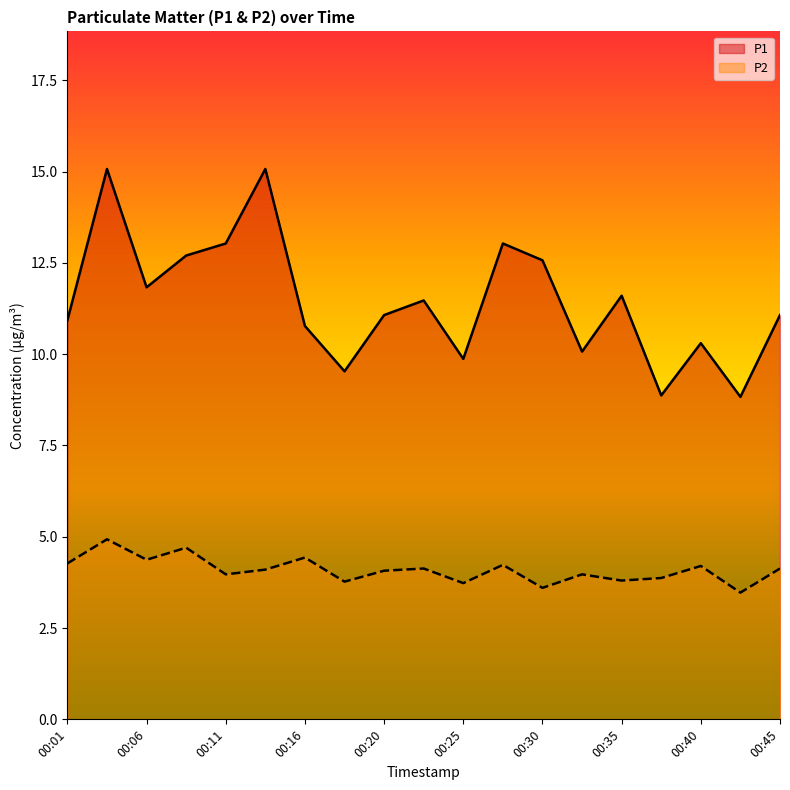

Where is P1 nearest to the value 11?

00:01